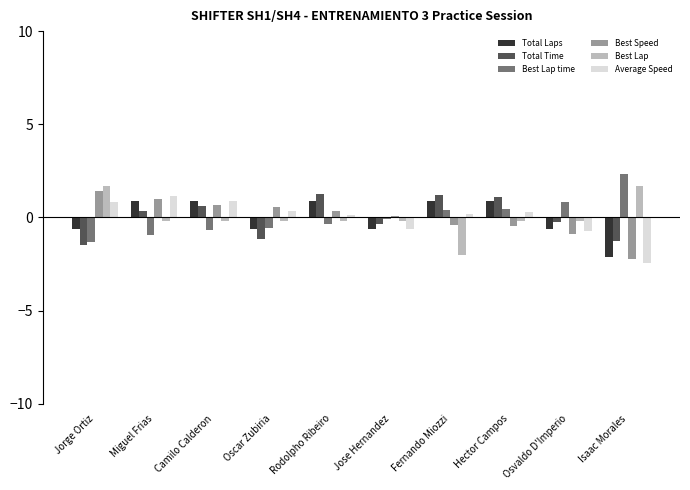

What is the difference between the second highest and second lowest values in the Total Time series?

2.5